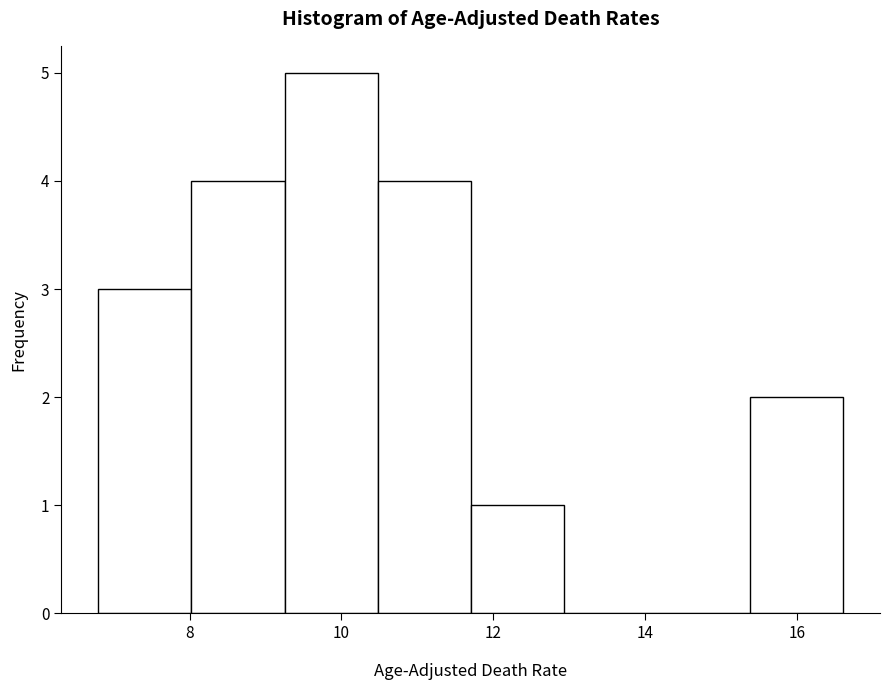

Reading left to right, transcribe this chart: for each bar, give the range it covers on the x-axis and its height. Neither the bar edges nor the heights are printed on the chart, so give them approximately, as read against the axes.

6.8 to 8.0: 3
8.0 to 9.2: 4
9.2 to 10.4: 5
10.4 to 11.8: 4
11.8 to 13.0: 1
13.0 to 14.2: 0
14.2 to 15.4: 0
15.4 to 16.6: 2